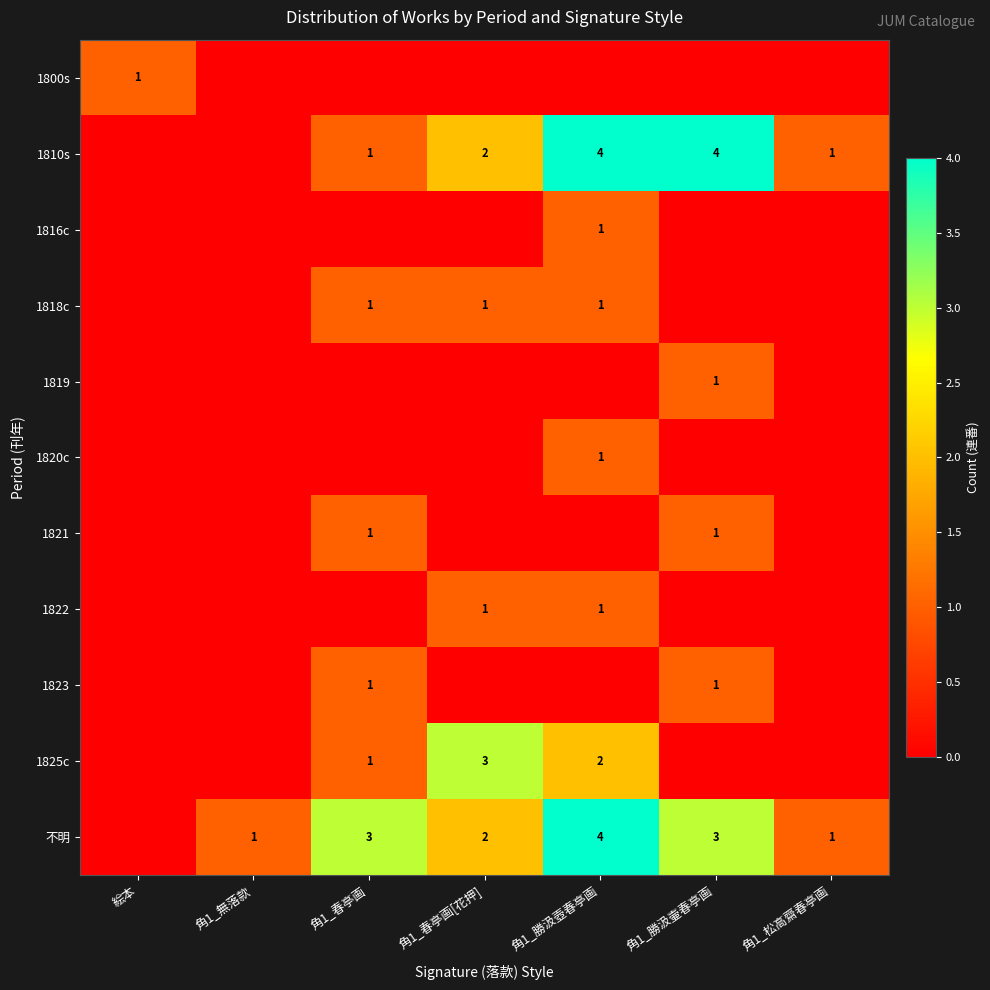

True or false: 不明 has a value of 7 at 角1_勝汲壺春亭画.

False